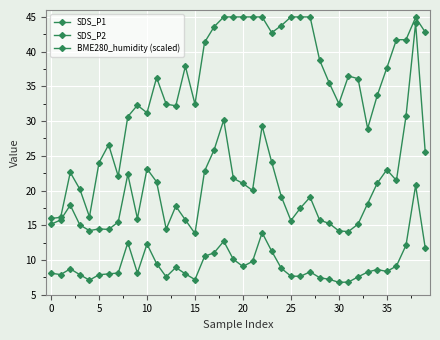

Which series has the largest total across all categories?

BME280_humidity (scaled)